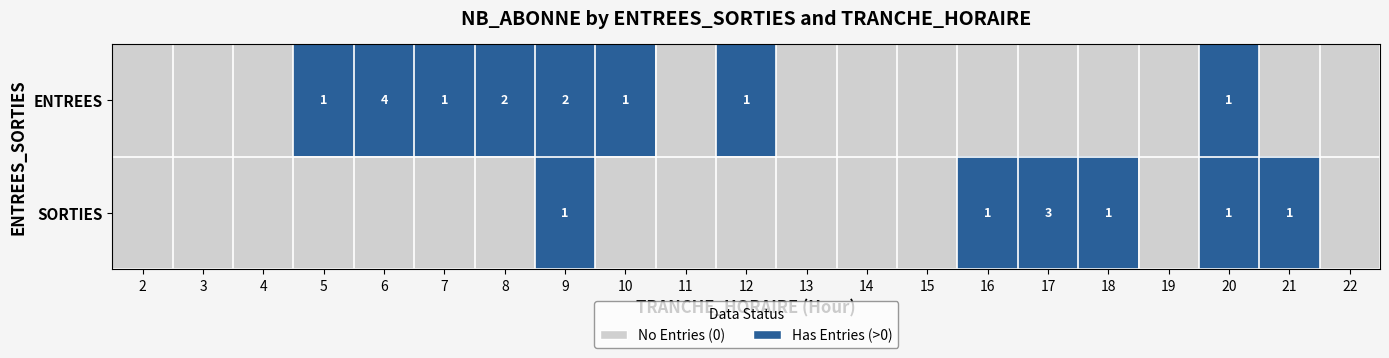

Is it true that SORTIES equals 1 at 20?

True